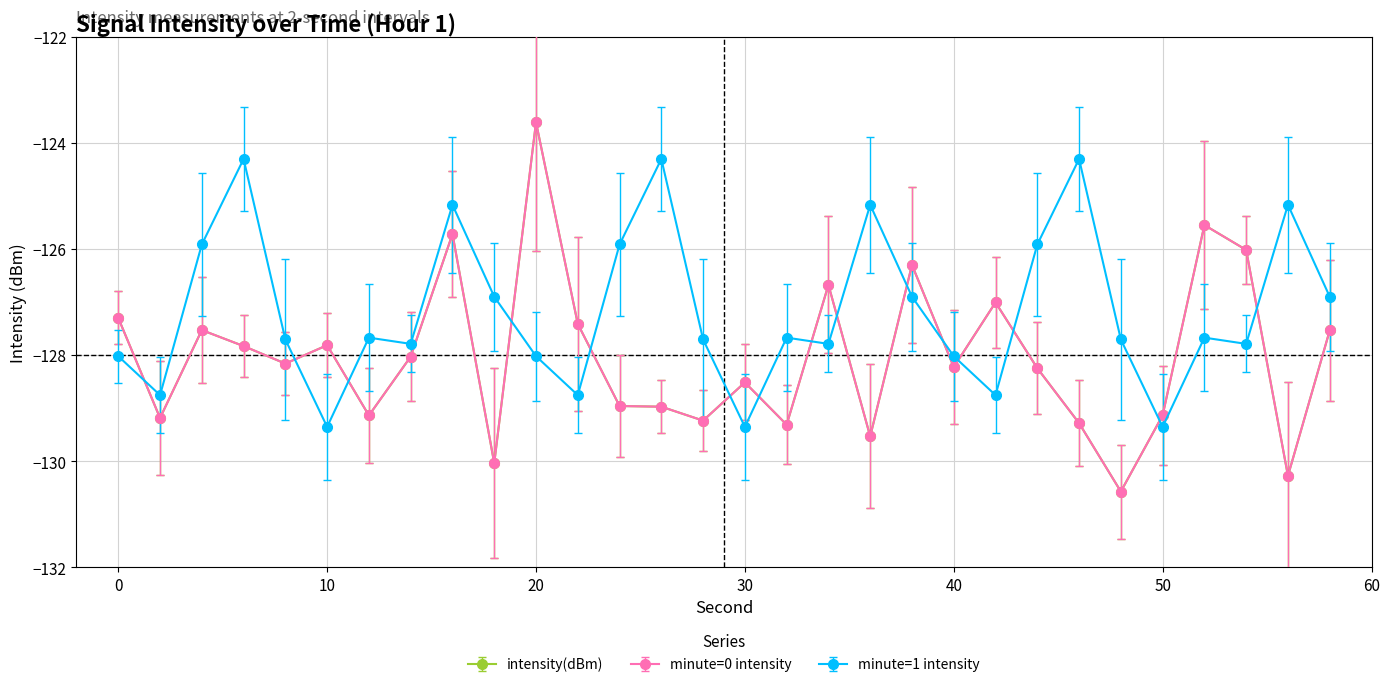

Does the chart have visible grid lines?

Yes